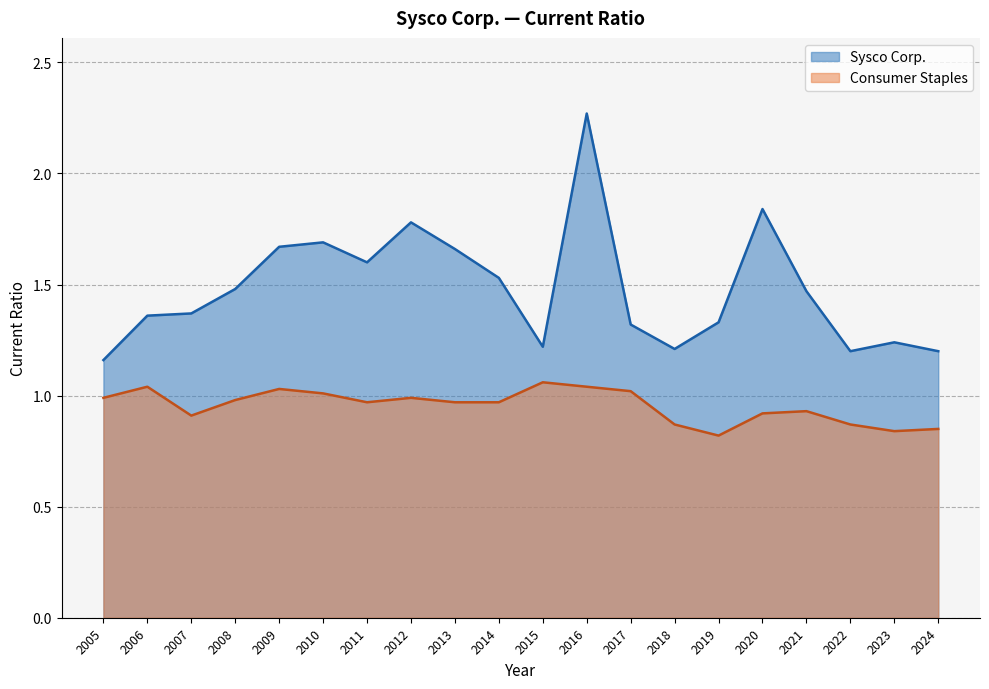

What are all the series names shown in the legend?

Sysco Corp., Consumer Staples